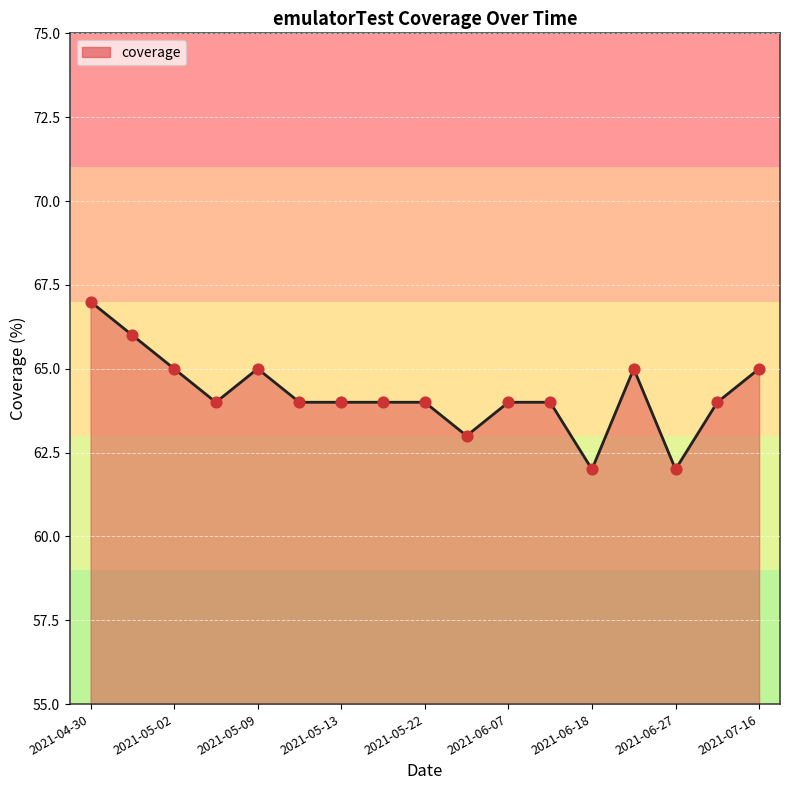

What is the maximum value shown in the chart?

67